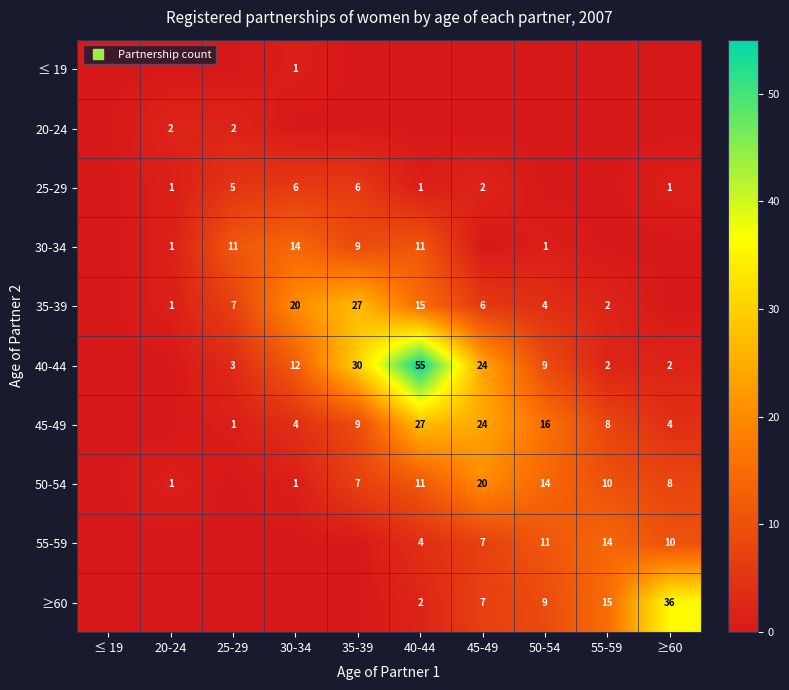

The 50-54 series shows 14 at 50-54. True or false?

True